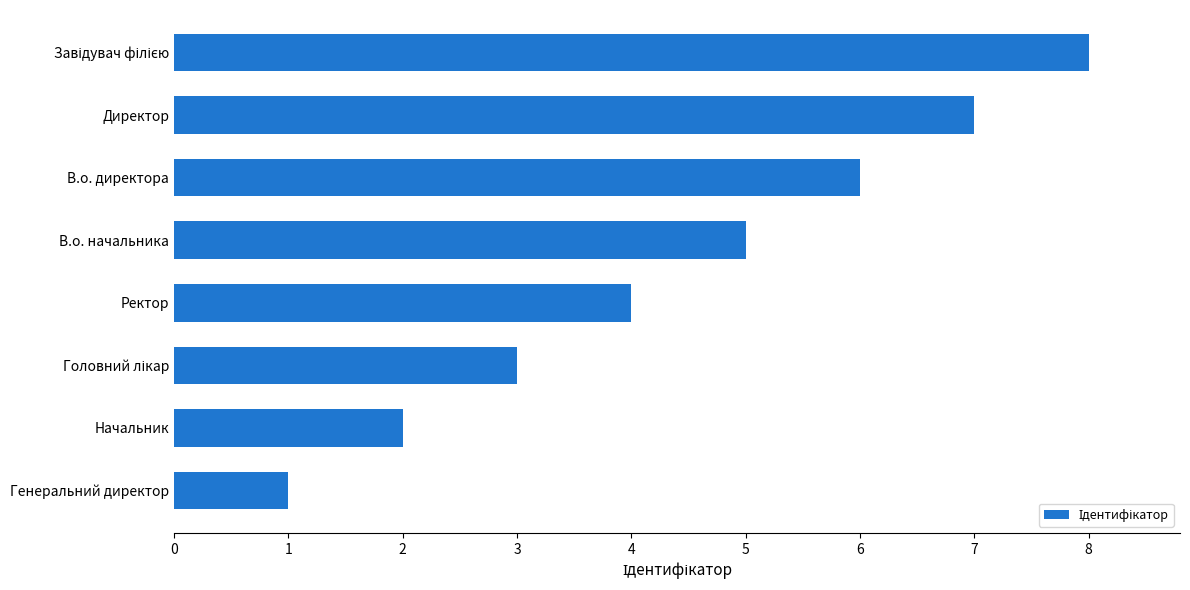

Between Начальник and Генеральний директор, which is larger?

Начальник